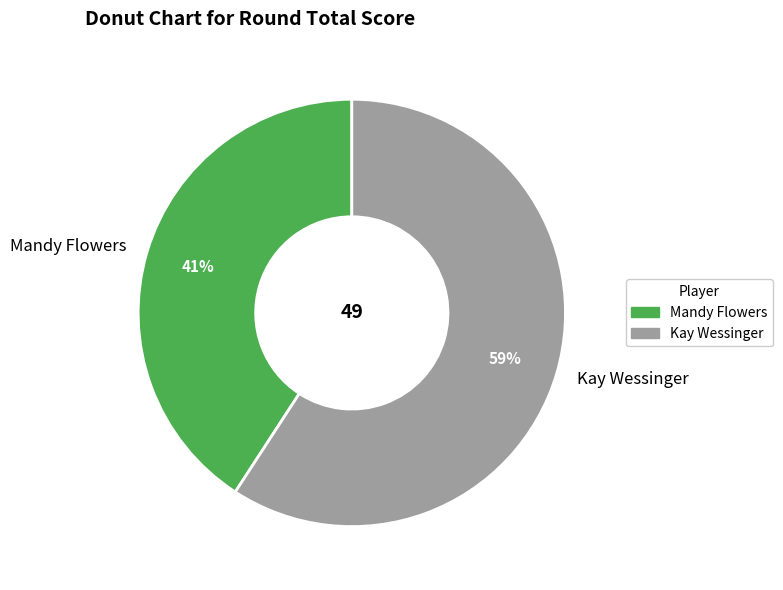

What percentage is the Kay Wessinger slice, to the nearest percent?

59%